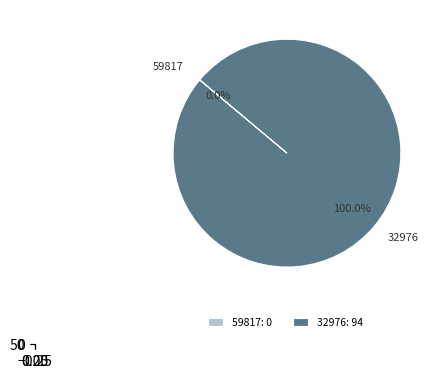

Rank the categories by value from lowest to highest.

59817, 32976